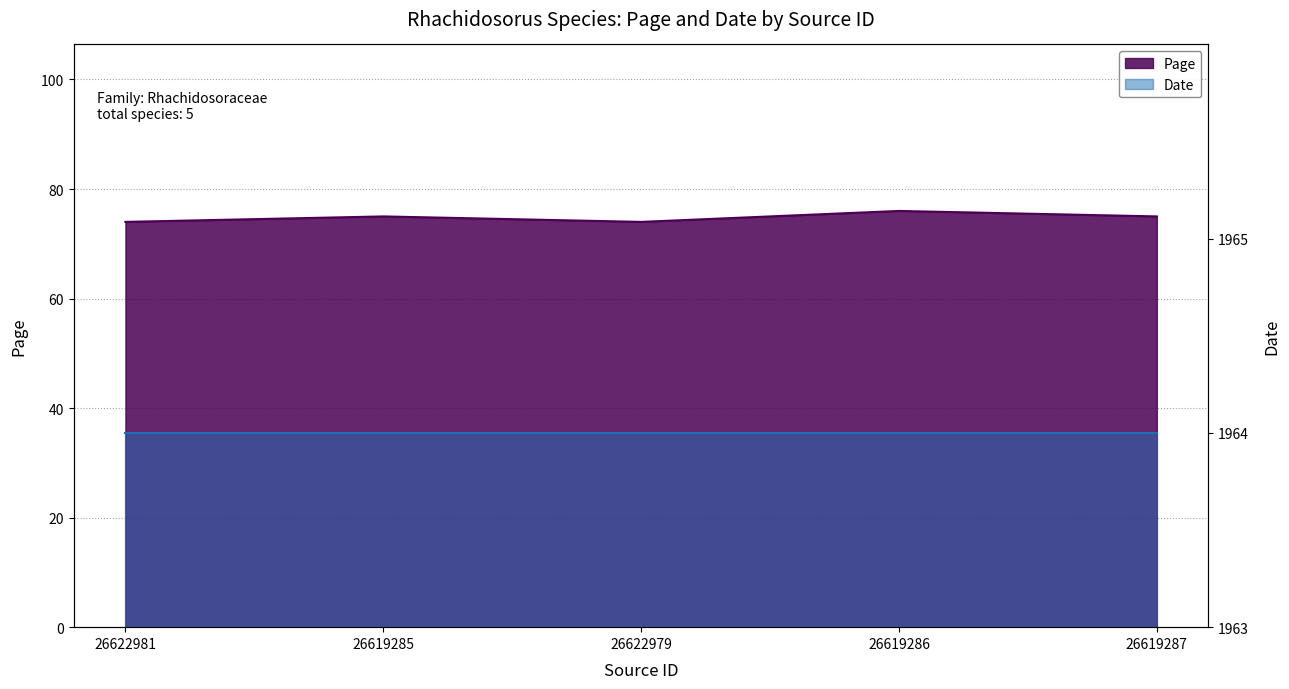

At which category does the chart reach its minimum across all series?

26622981